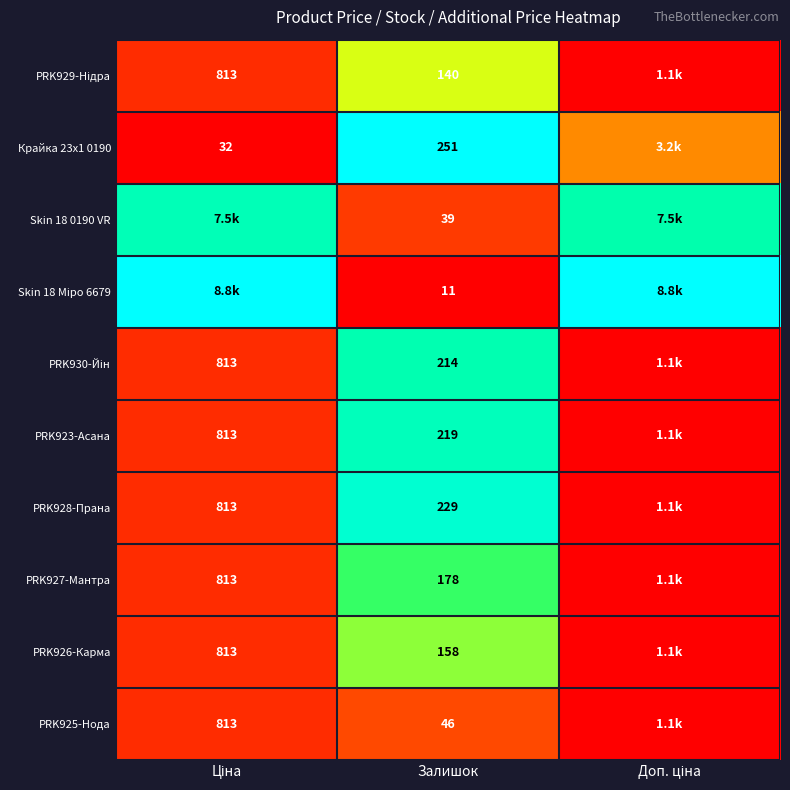

Is the value of Skin 18 0190 VR at Залишок greater than the value of PRK925-Нода at Залишок?

No